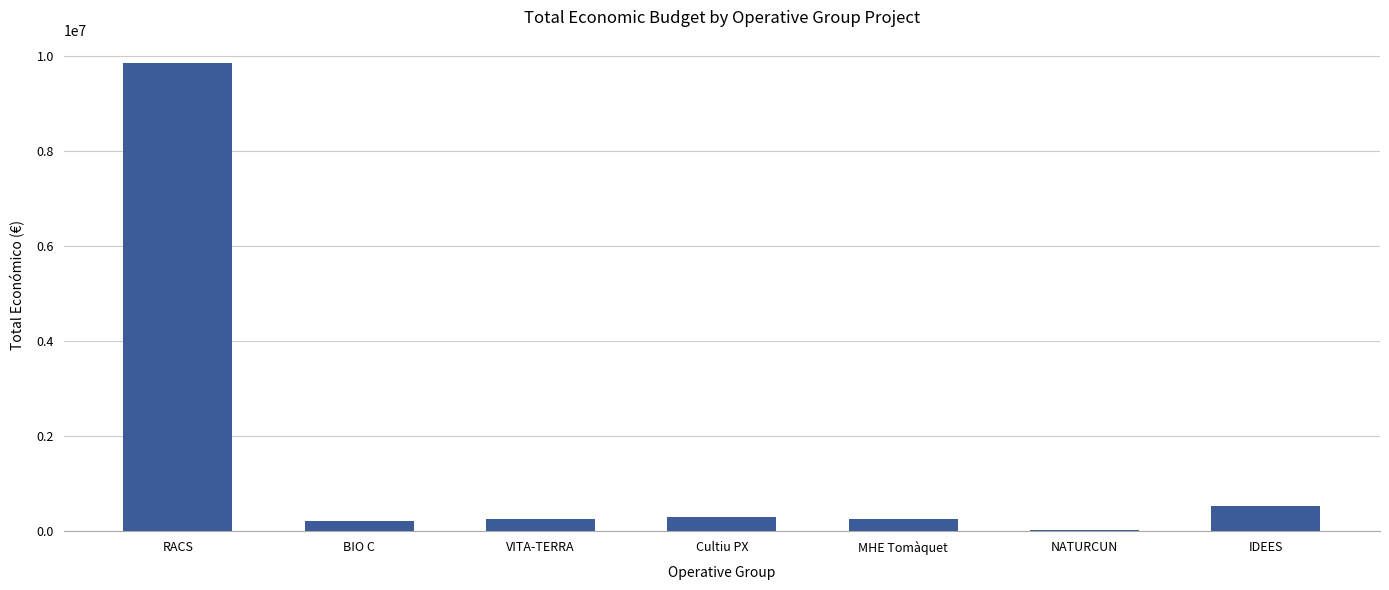

How many series are shown in this chart?

1